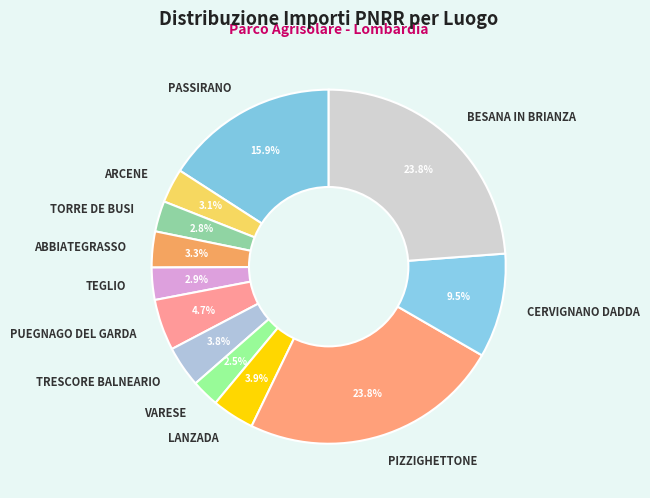

Approximately how many times larger is the value at LANZADA compared to CERVIGNANO DADDA?

0.4